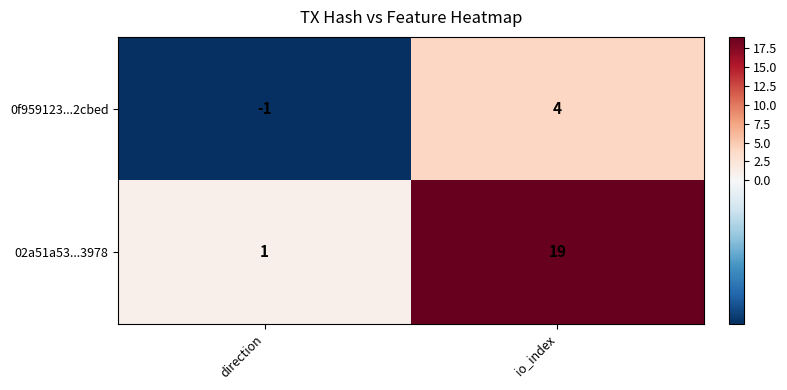

Between direction and io_index, which series saw the biggest shift?

02a51a53...3978